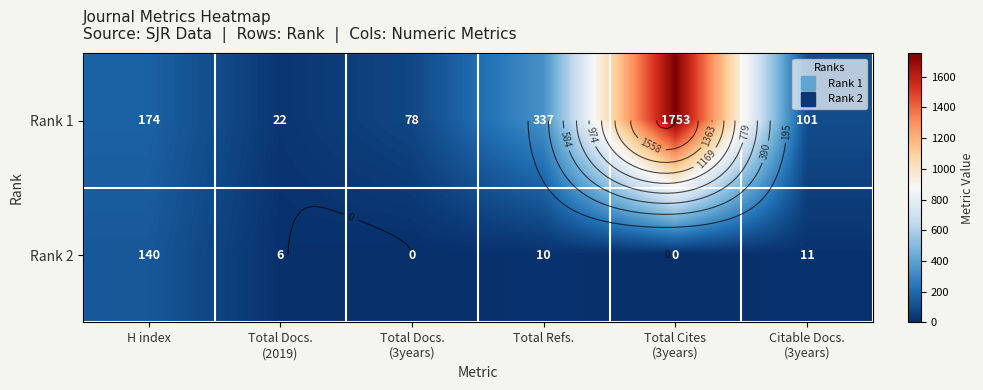

At which category does the chart reach its peak across all series?

Total Cites
(3years)